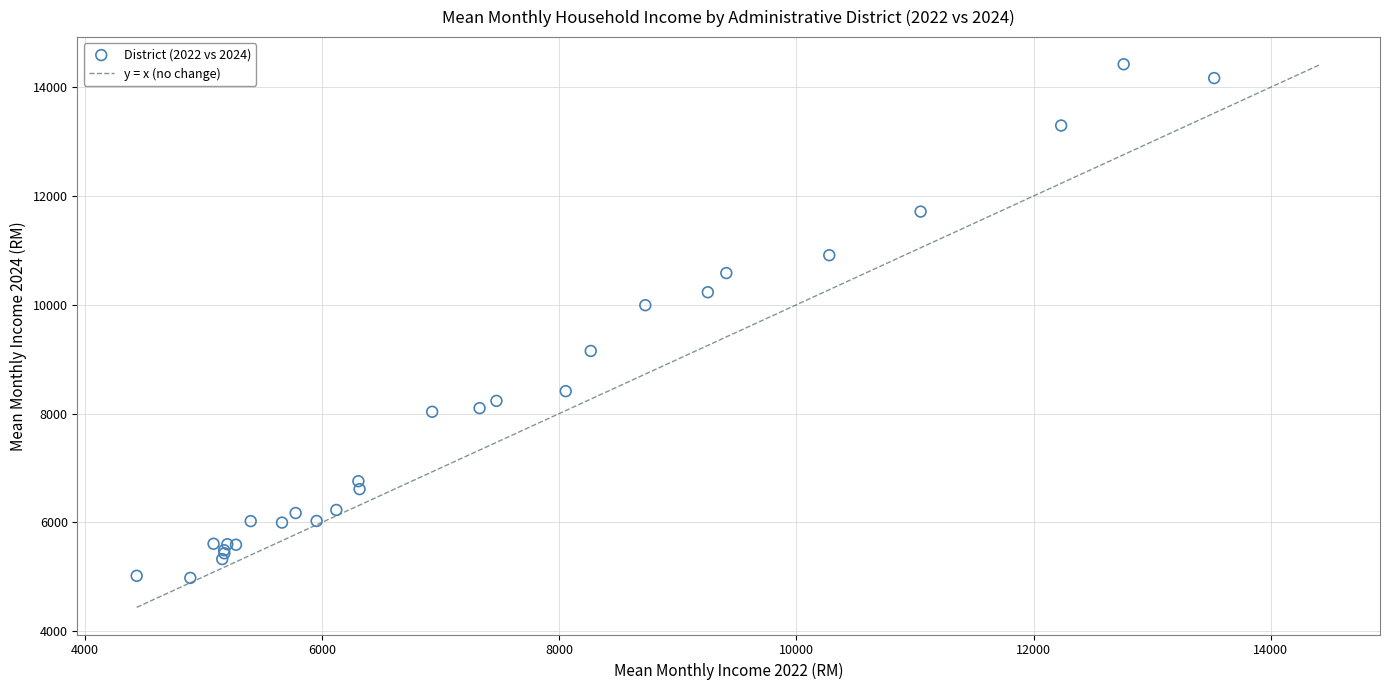

What Y value in the scatter plot is closest to 9701?

9993